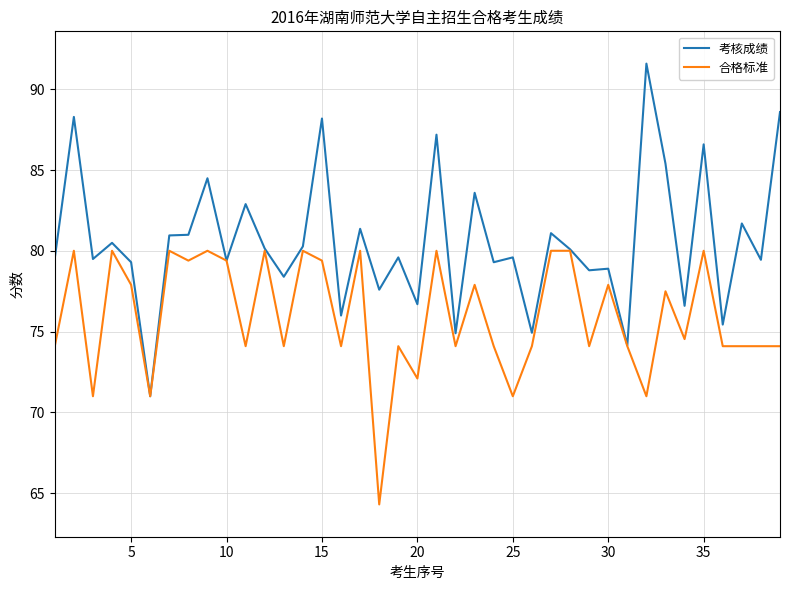

List the series in order of their peak value, highest first.

考核成绩, 合格标准